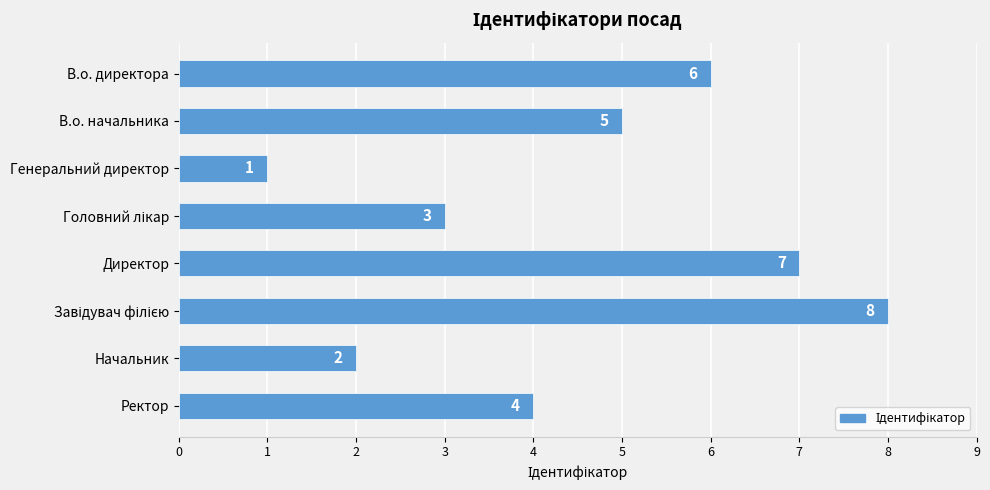

What is the difference between the second highest and minimum values?

6